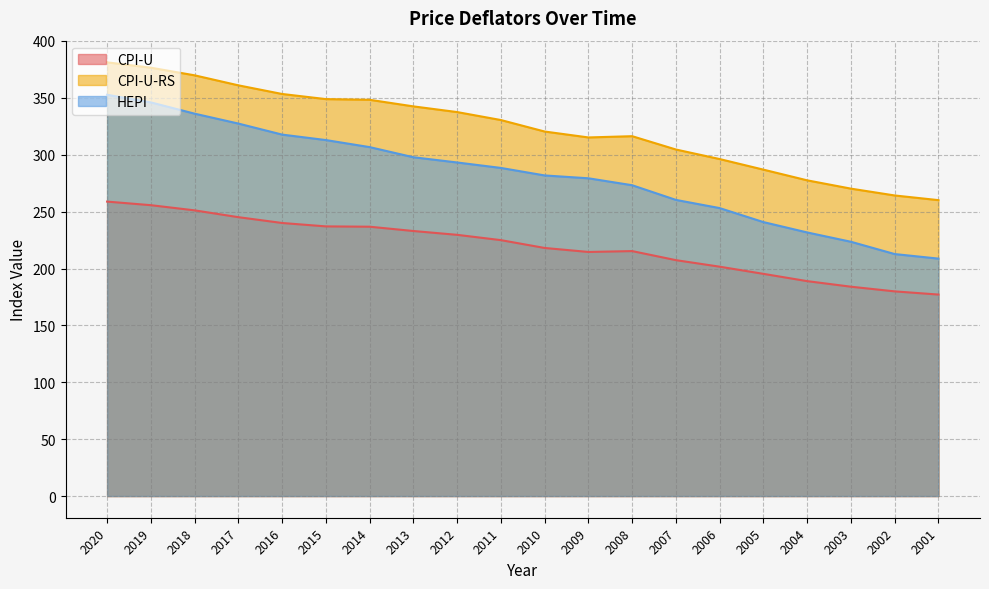

What is the value of the CPI-U-RS point at the 9th from the left?

337.5